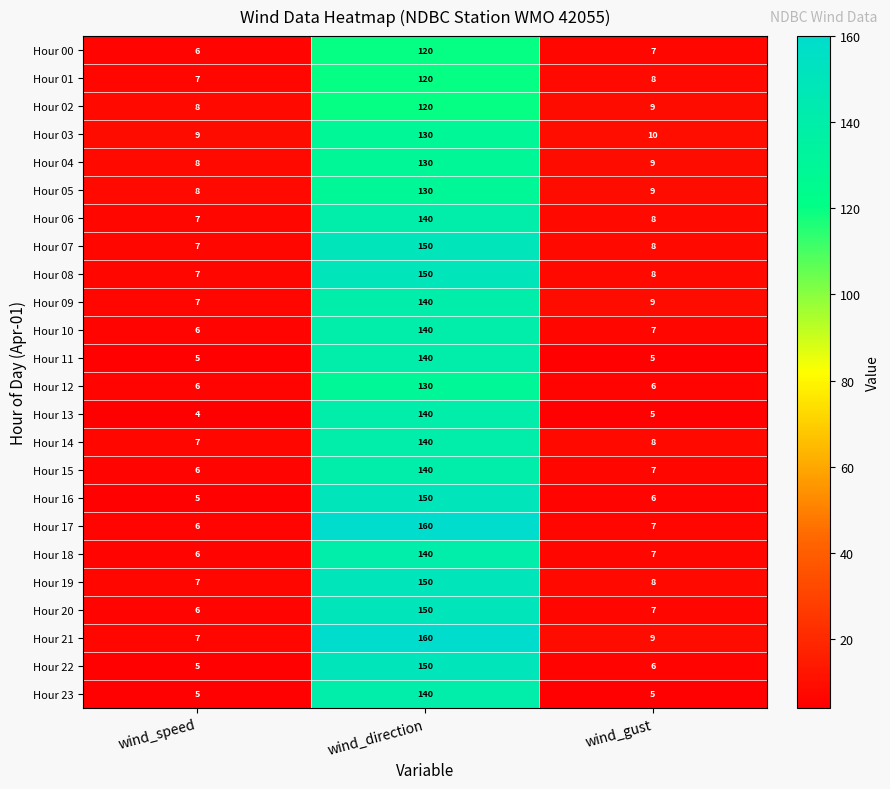

Count the number of data series in this chart.

24